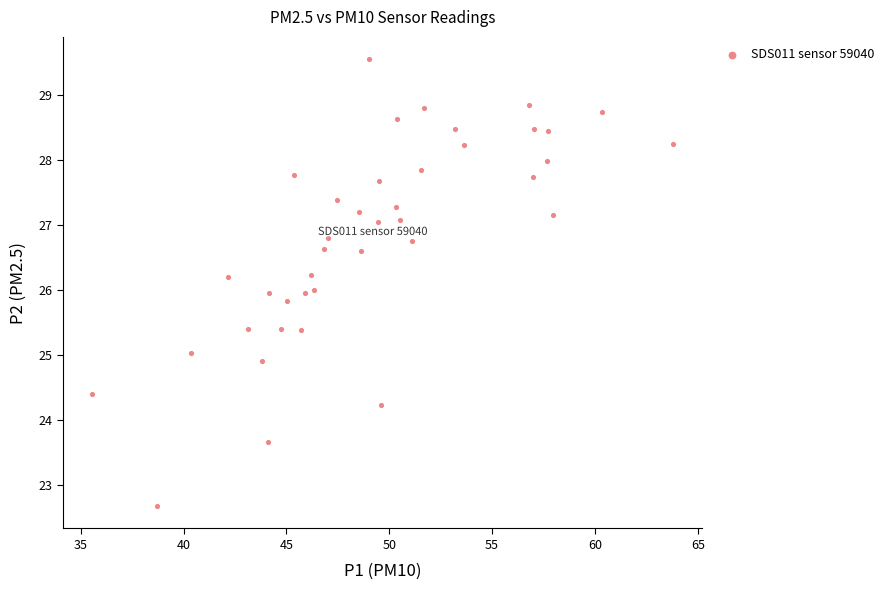

What is the range of Y values (max minus min)?

6.9